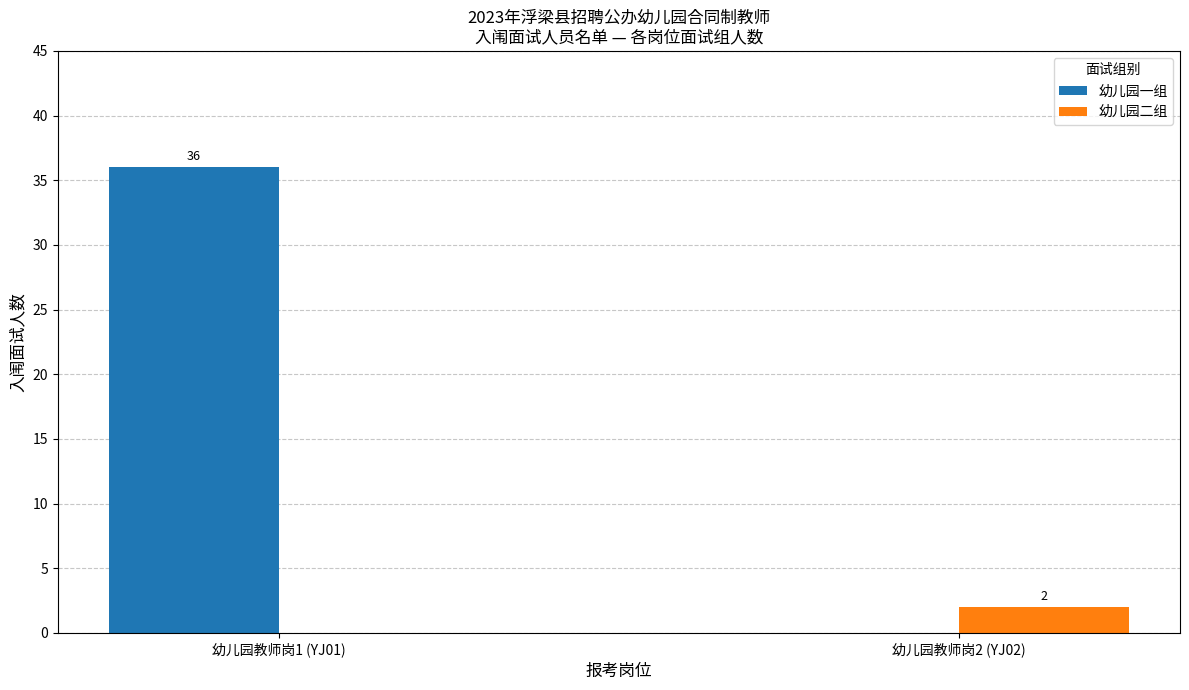

Count the number of categories in the chart.

2